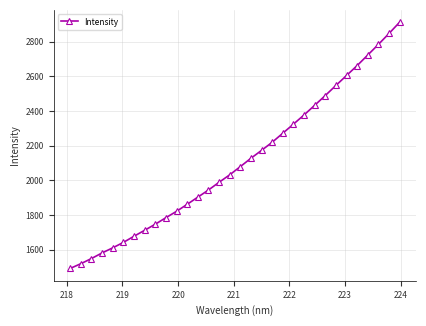

What is the maximum value shown in the chart?

2913.2